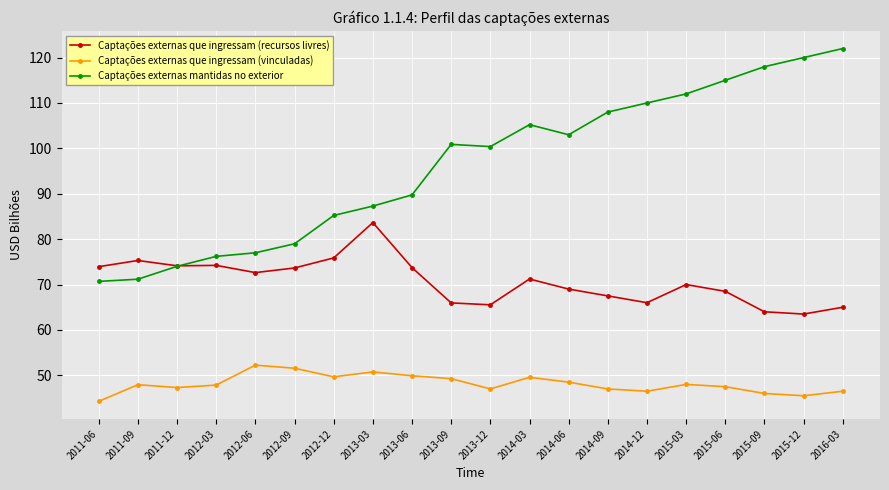

What is the approximate value of Captações externas mantidas no exterior at 2014-03?

105.2